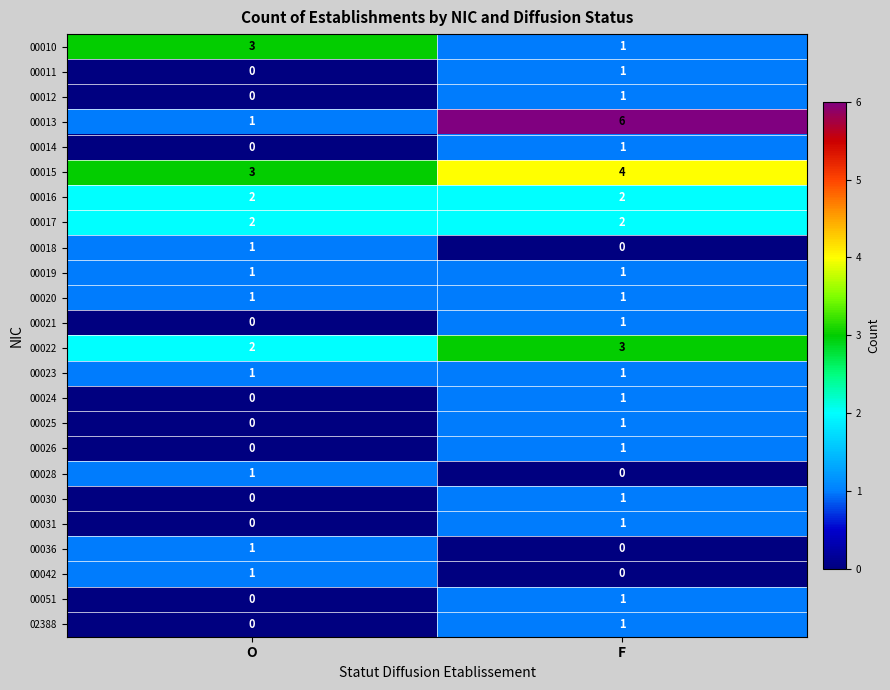

Which category has the highest value in the 00013 series?

F